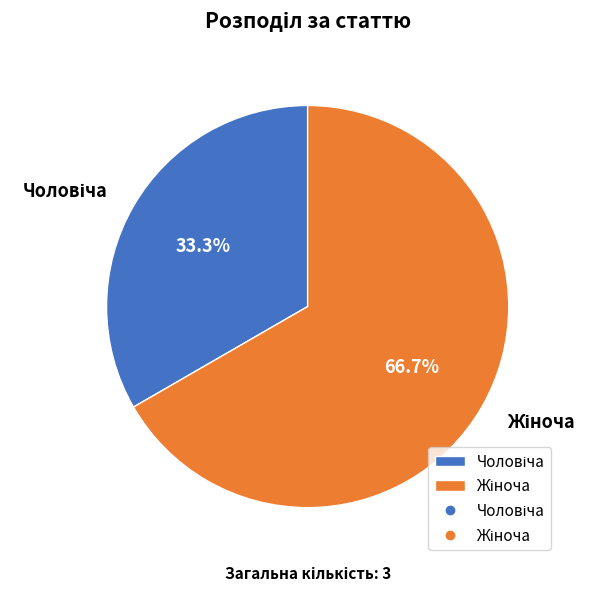

Count the number of slices in the pie.

2